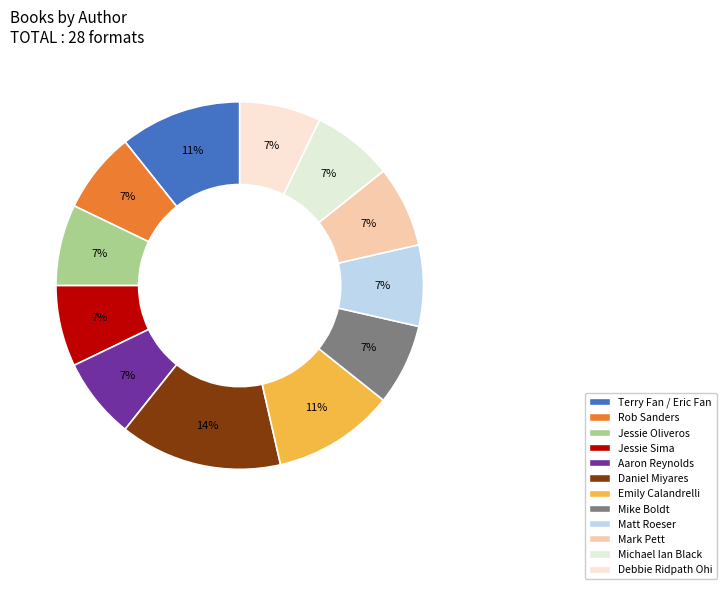

Does any single category account for the majority?

No